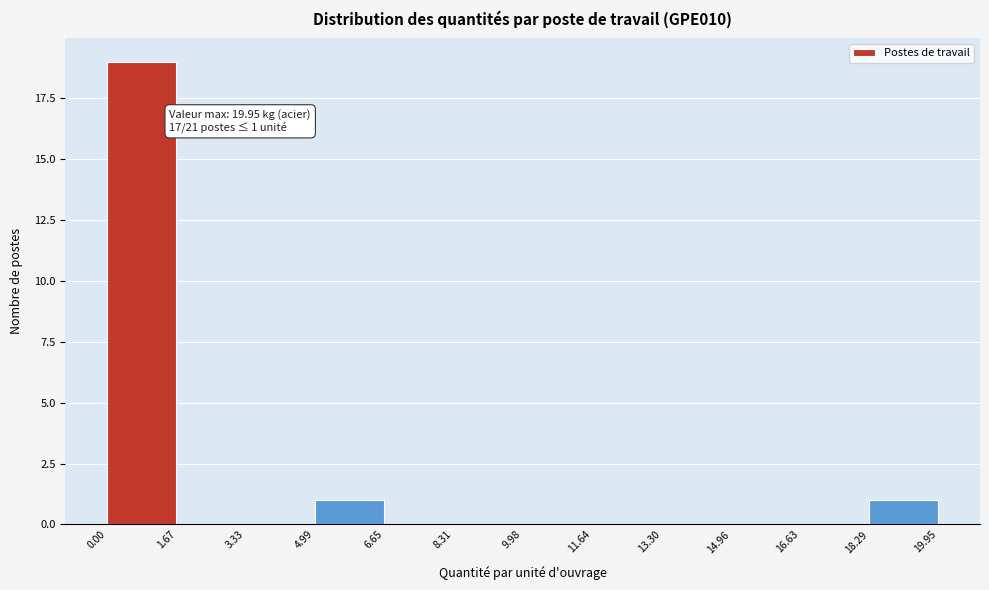

Which range on the x-axis has the tallest bar?

0.00 to 1.67